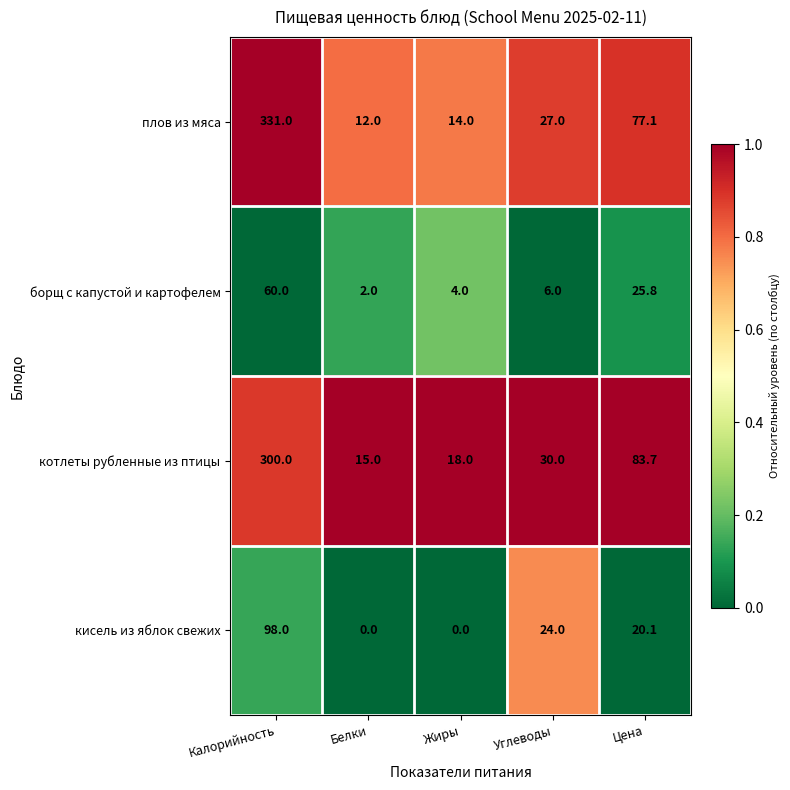

Reading left to right, extract all data points from this chart.

плов из мяса: 331.0	12.0	14.0	27.0	77.1
борщ с капустой и картофелем: 60.0	2.0	4.0	6.0	25.8
котлеты рубленные из птицы: 300.0	15.0	18.0	30.0	83.7
кисель из яблок свежих: 98.0	0.0	0.0	24.0	20.1